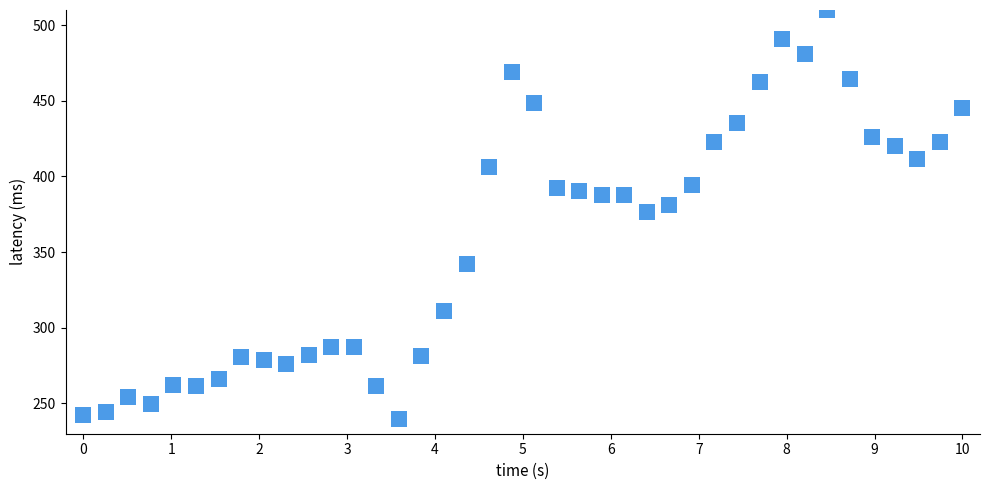

What is the range of Y values (max minus min)?

270.0